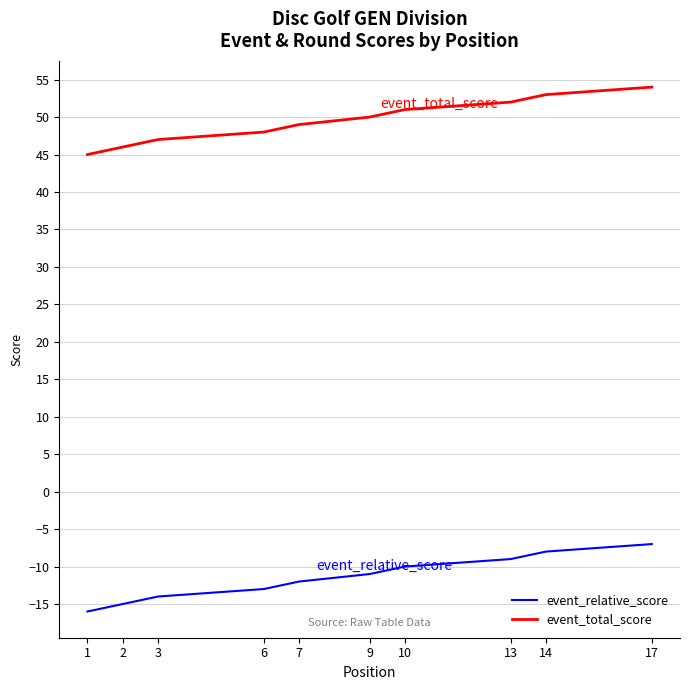

What is the average value of the event_relative_score series?

-11